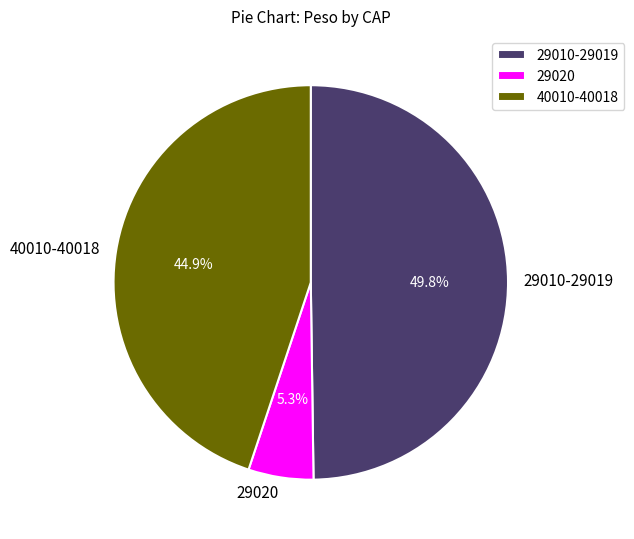

What portion of the pie excludes 29010-29019?

50.2%